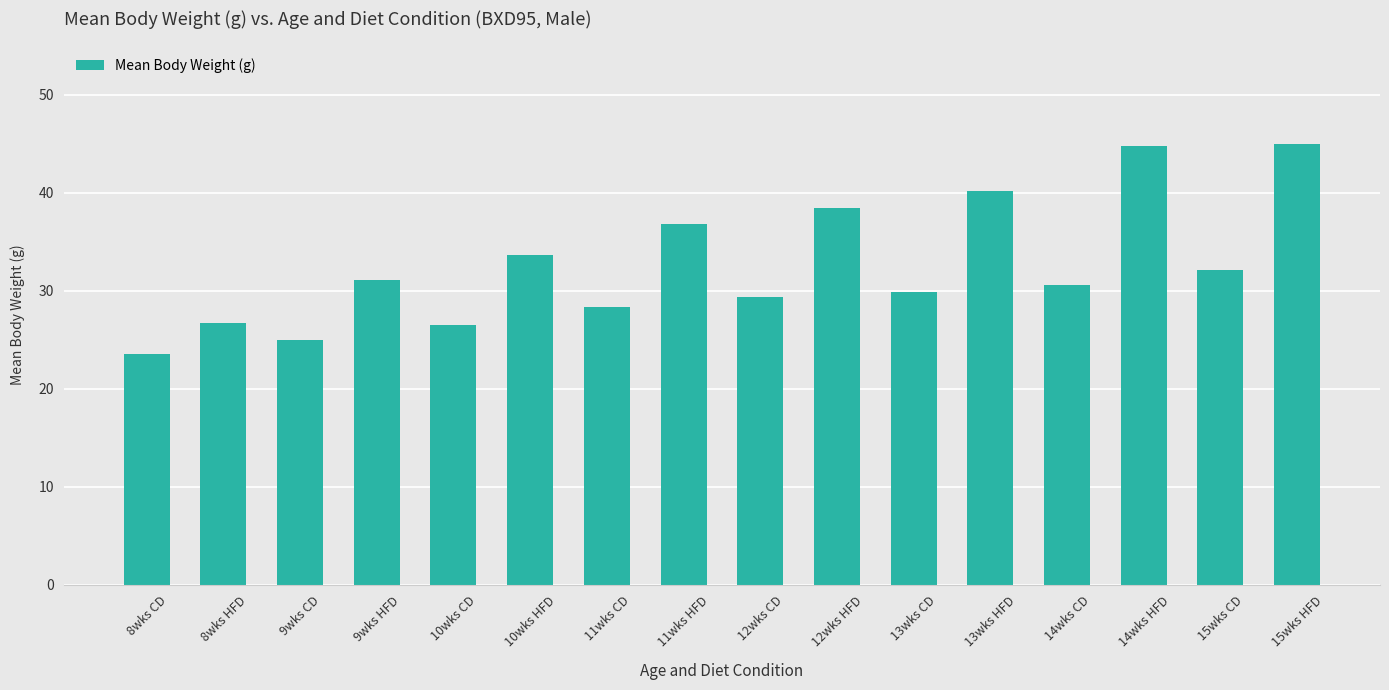

What is the label of the 11th bar from the right?

10wks HFD